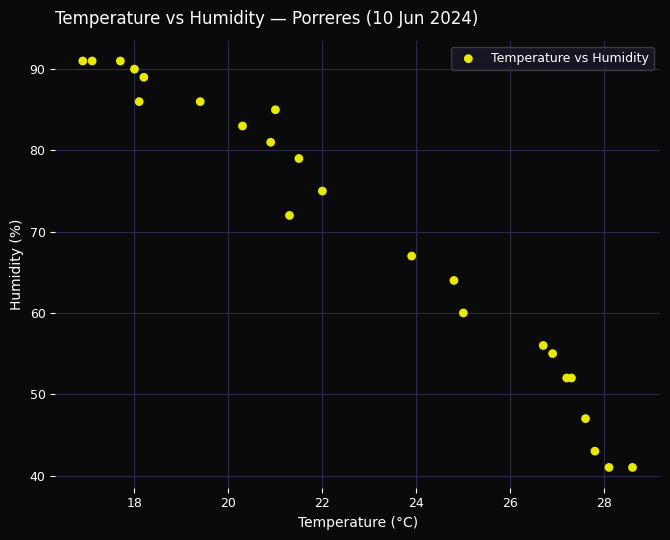

What Y value in the scatter plot is closest to 66?

67